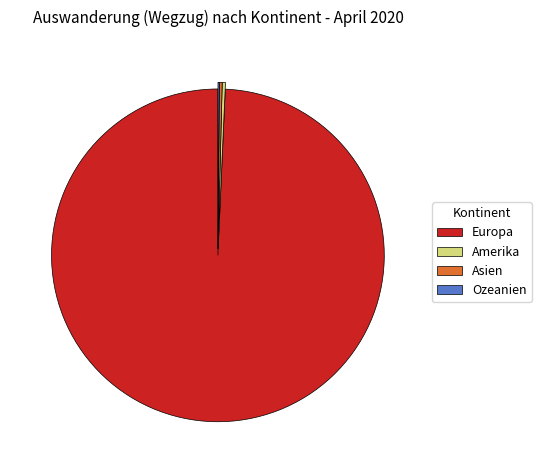

Is it true that Europa is 87% of the pie?

False